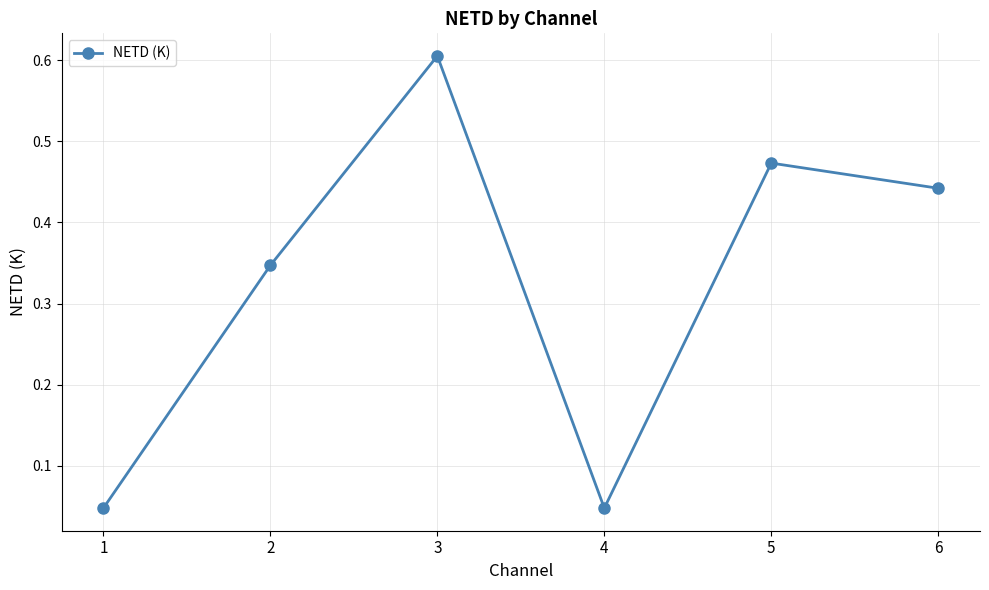

Which has a higher value, 3 or 6?

3